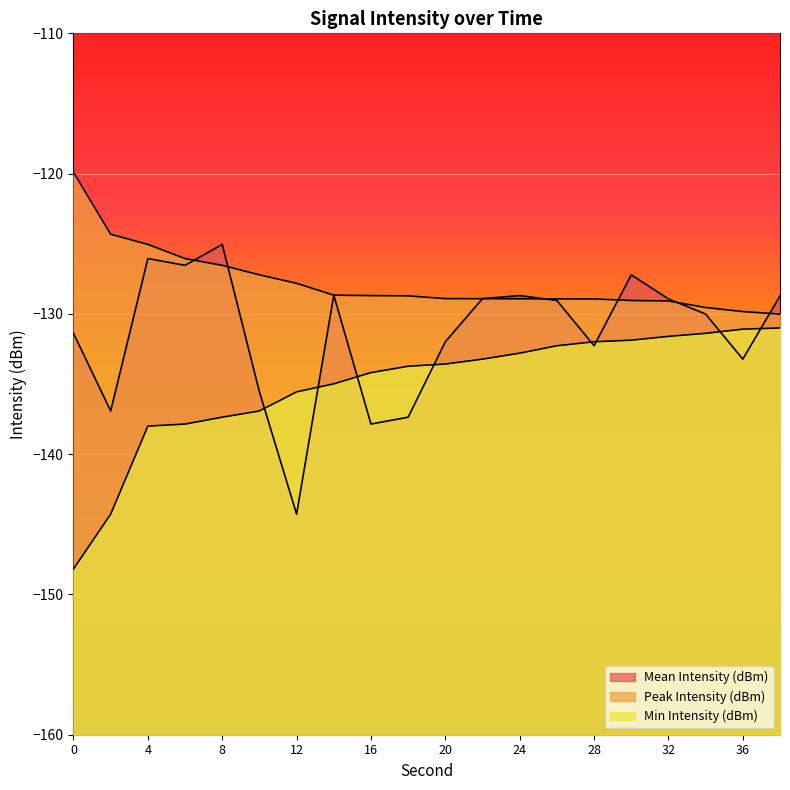

True or false: Peak Intensity (dBm) and Min Intensity (dBm) cross at least once.

False